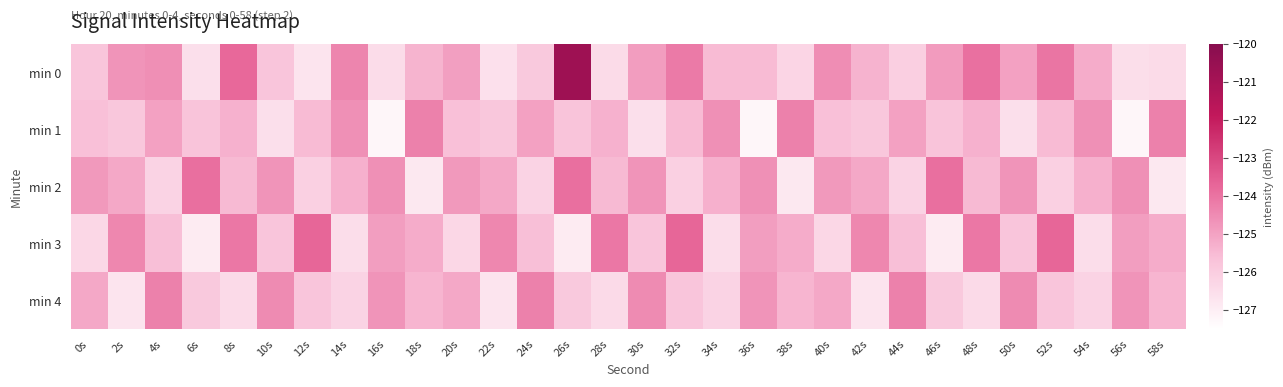

At which category is the sum across all series the highest?

26s